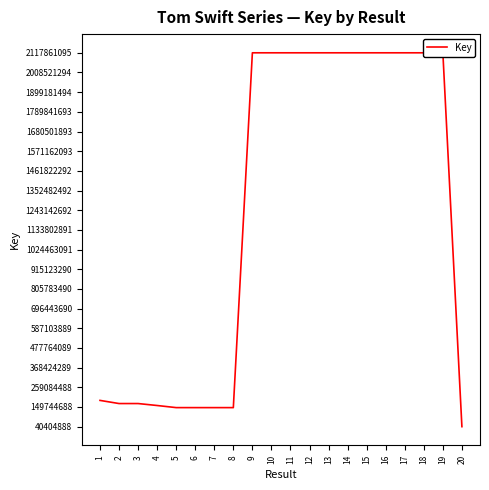

What is the greatest value displayed?

2117861095